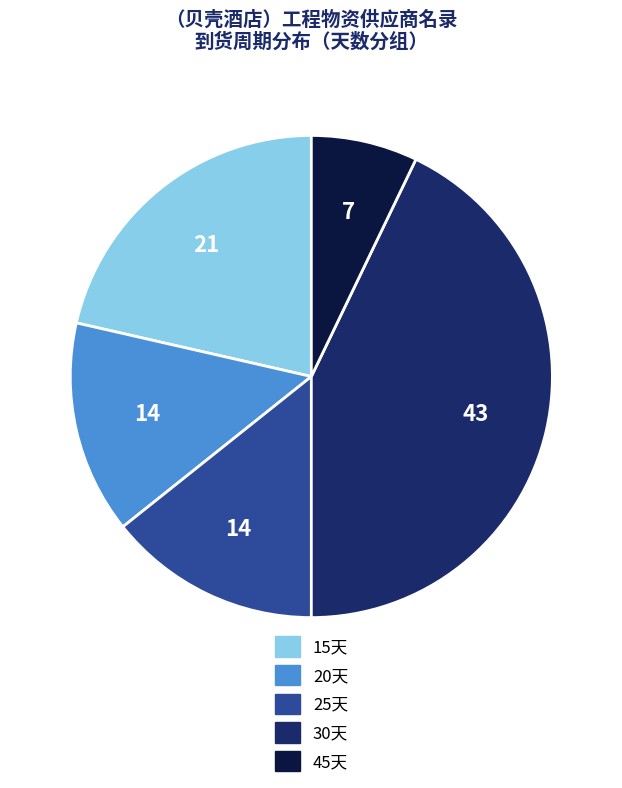

The 30天 slice represents 35% of the pie. True or false?

False